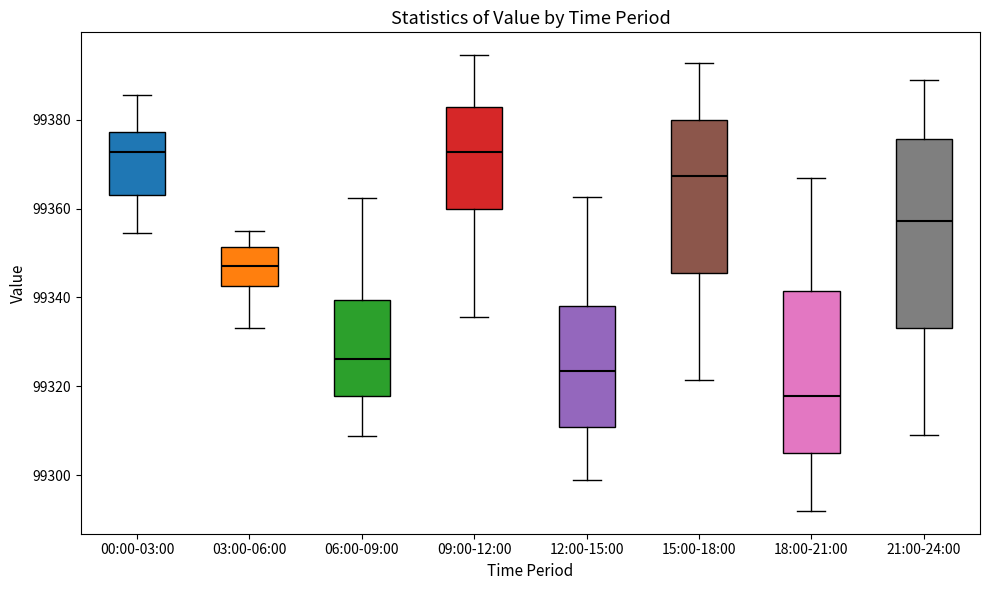

Reading left to right, read every box against the y-axis: the position of its median line, the range the box covers, and the ends of its whiskers. The values are not printed on the chart, so give them approximately, as read against the axis.

00:00-03:00: median 99372, box 99364 to 99378, whiskers 99354 to 99386
03:00-06:00: median 99348, box 99342 to 99352, whiskers 99334 to 99354
06:00-09:00: median 99326, box 99318 to 99340, whiskers 99308 to 99362
09:00-12:00: median 99372, box 99360 to 99382, whiskers 99336 to 99394
12:00-15:00: median 99324, box 99310 to 99338, whiskers 99298 to 99362
15:00-18:00: median 99368, box 99346 to 99380, whiskers 99322 to 99392
18:00-21:00: median 99318, box 99306 to 99342, whiskers 99292 to 99366
21:00-24:00: median 99358, box 99334 to 99376, whiskers 99310 to 99388